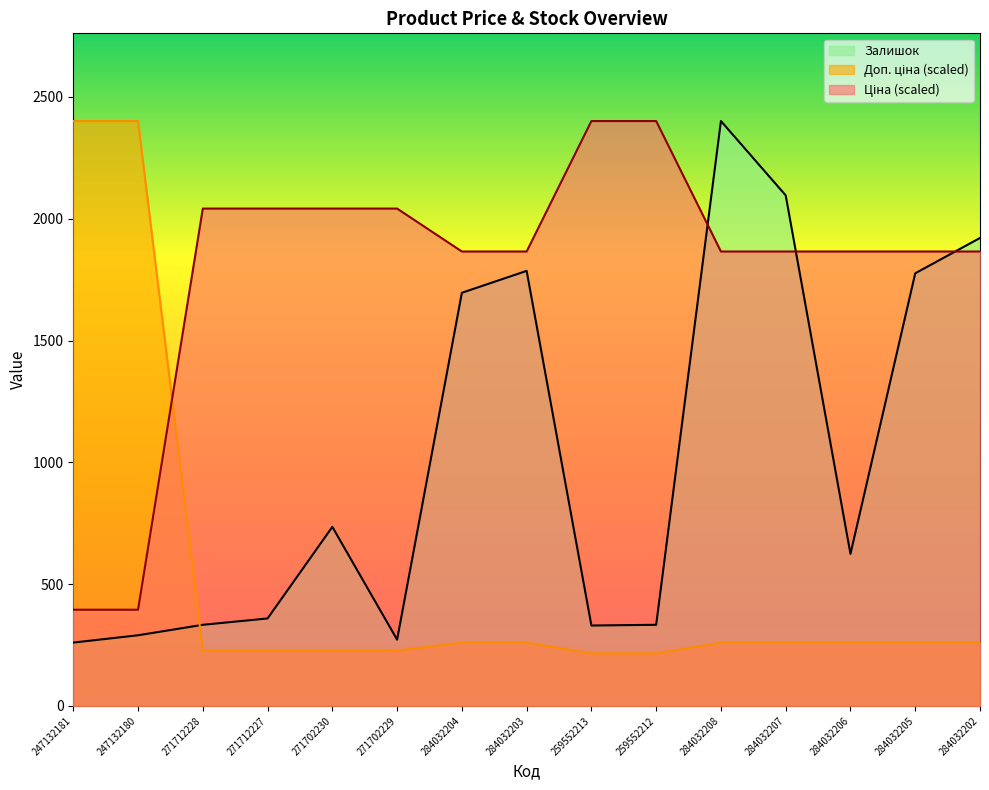

How many distinct data groups are displayed?

3